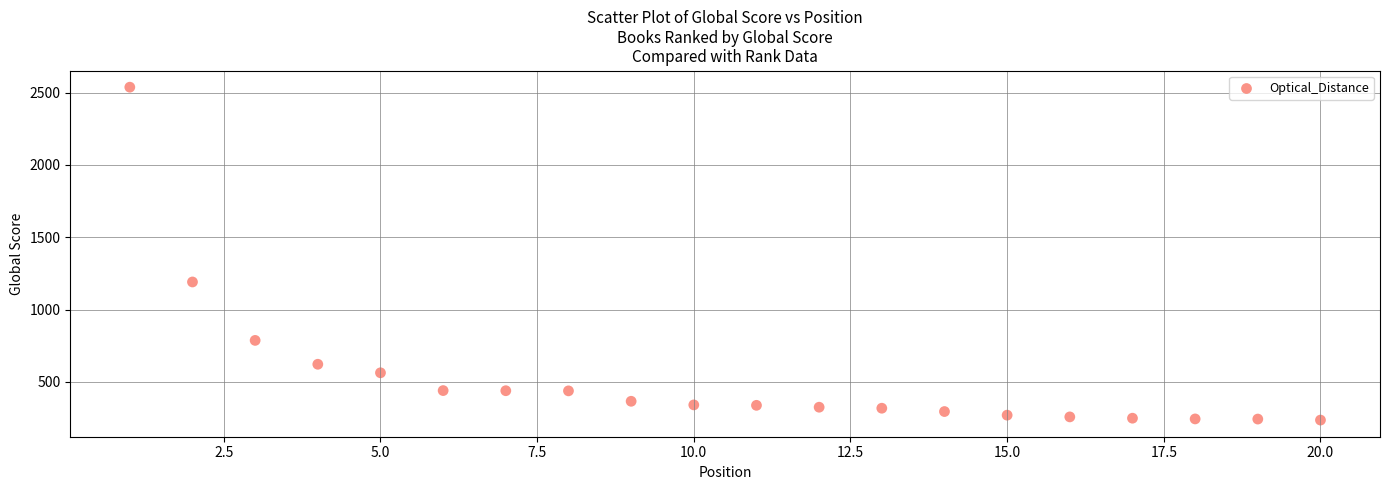

What is the range of X values (max minus min)?

19